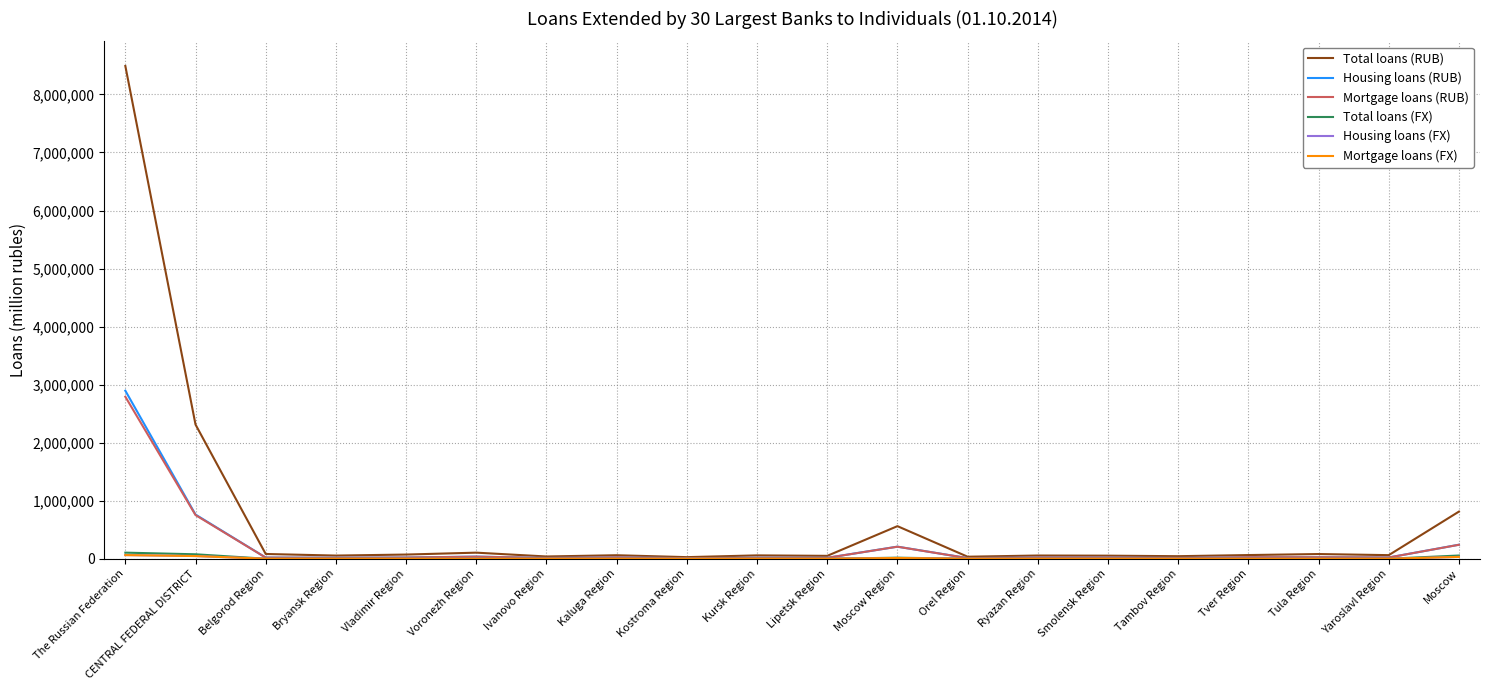

True or false: Housing loans (RUB) has more than 1 interior local peaks.

True